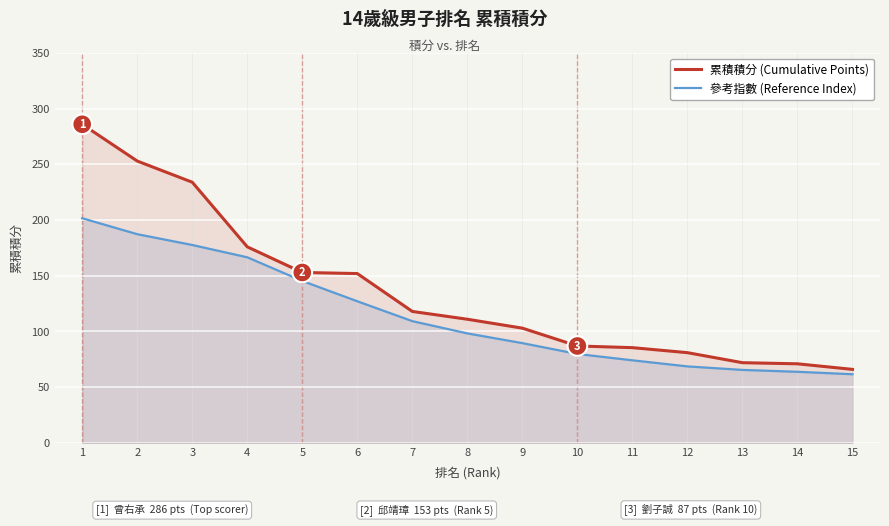

Where is 參考指數 (Reference Index) nearest to the value 131?

6